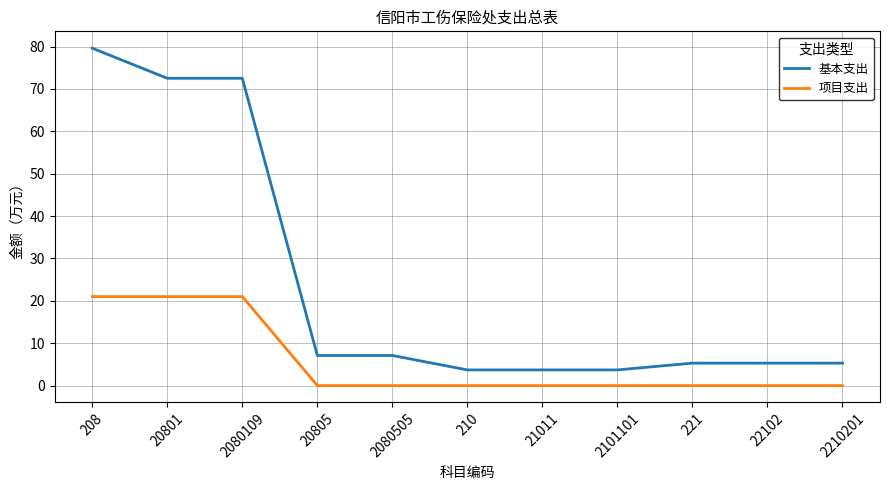

Is it true that 项目支出 equals 21.0 at 2080109?

True